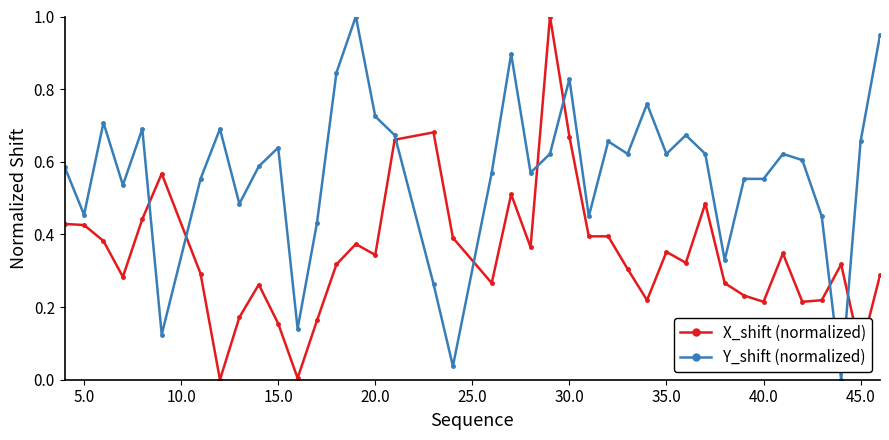

What is the sum of all X_shift (normalized) values?

13.8